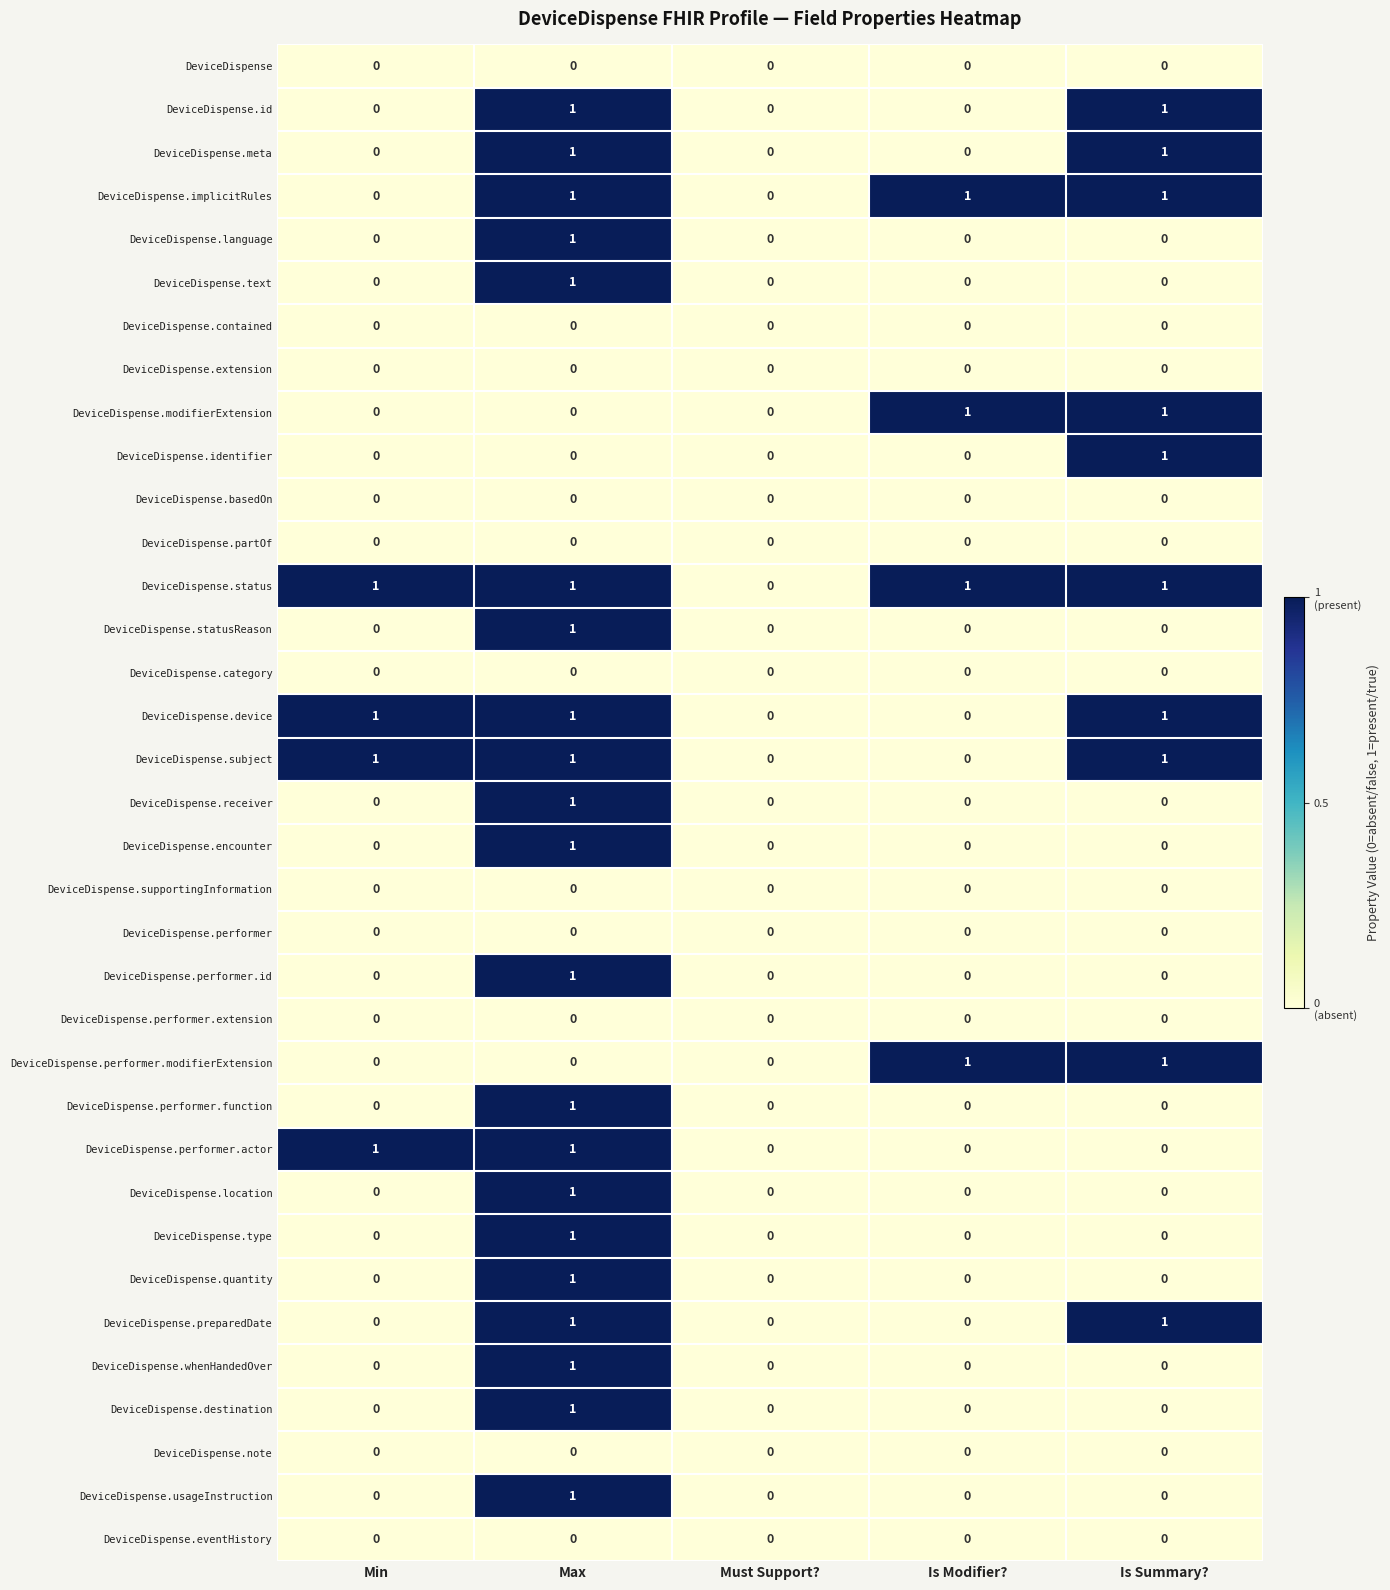

What is the total value across all series at Is Modifier??

4